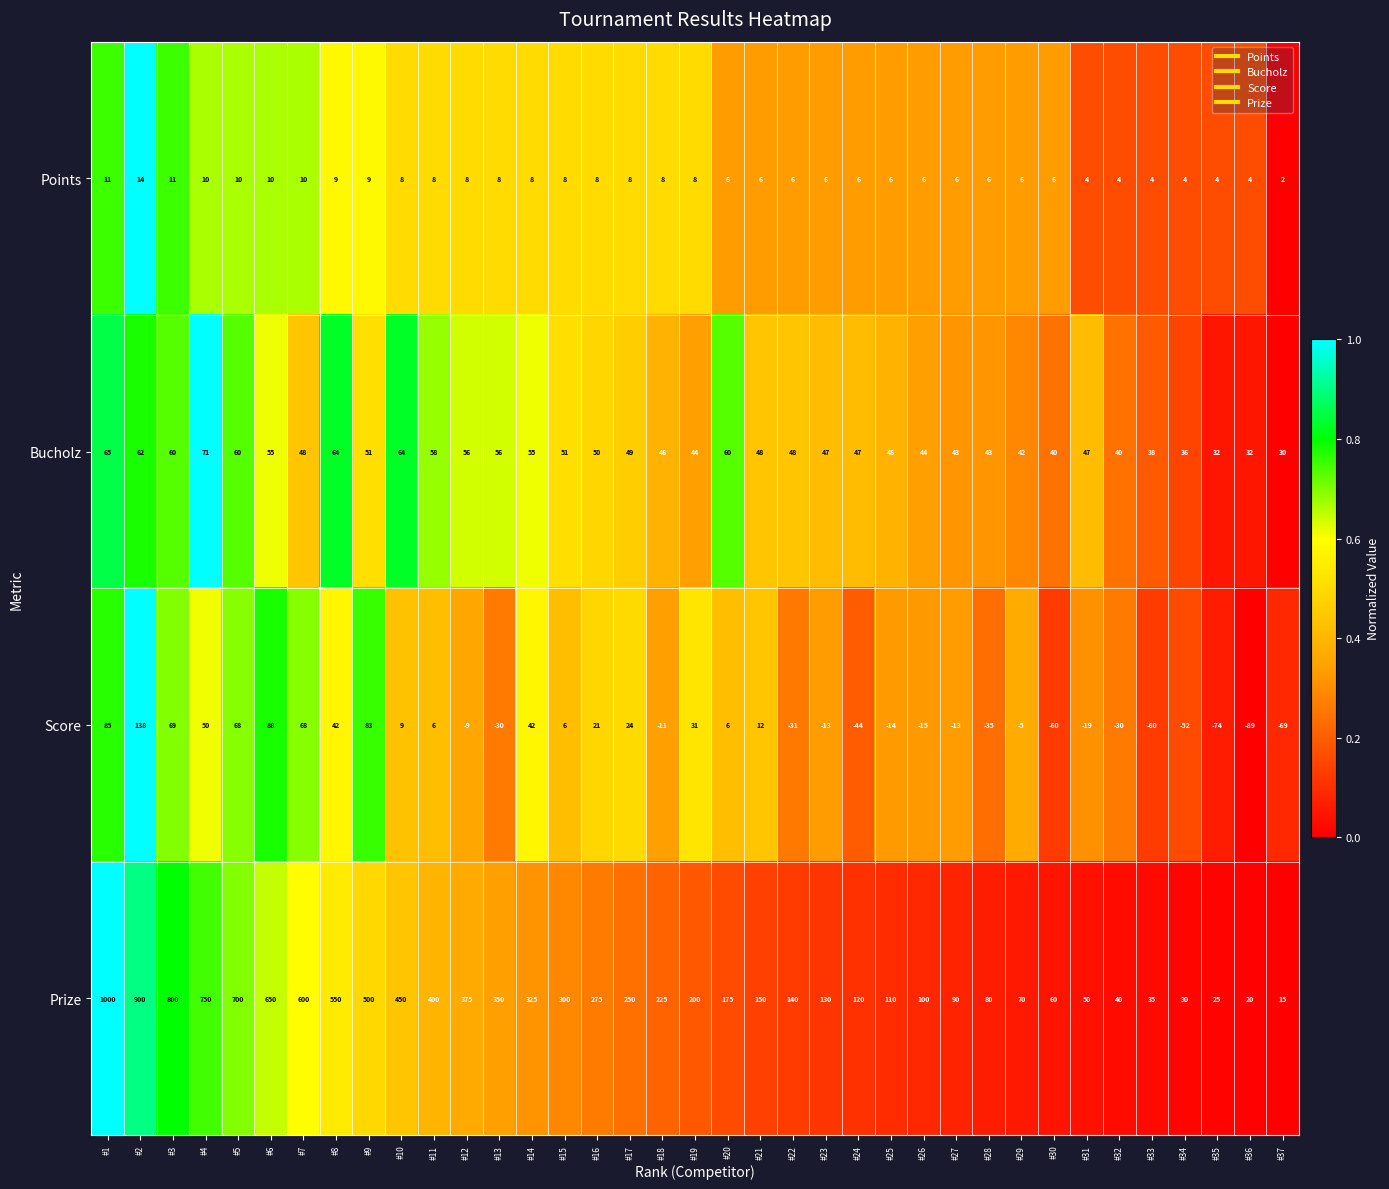

Which category has the lowest value across all series?

#36